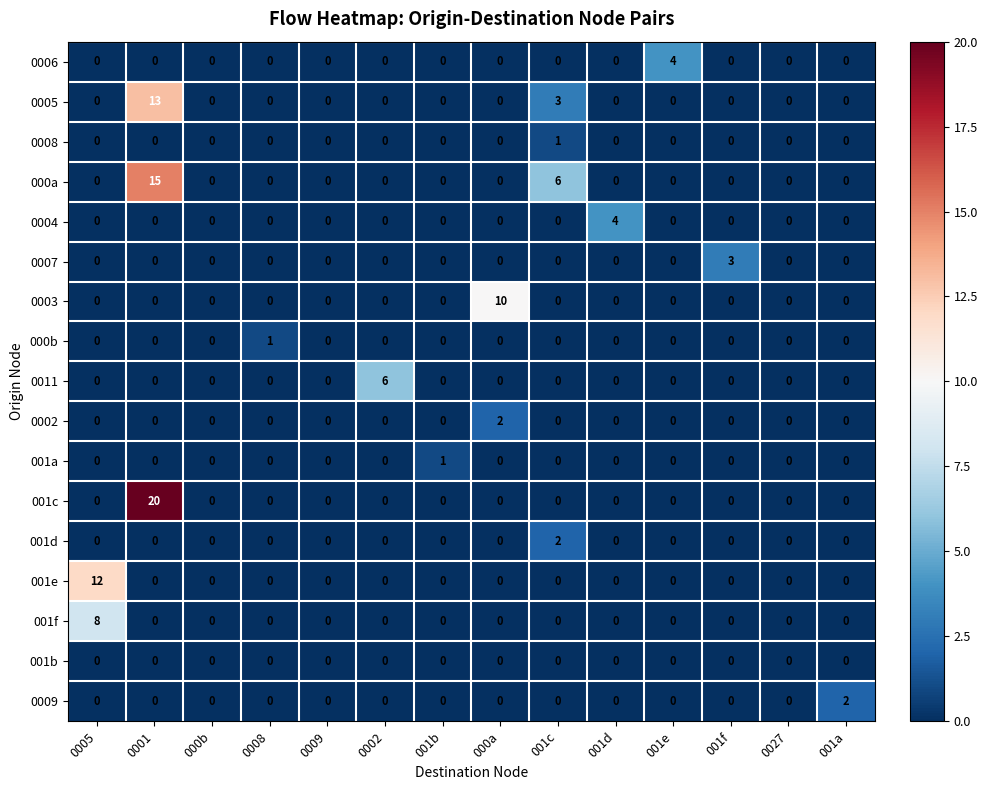

Which series has the widest spread of values?

001c